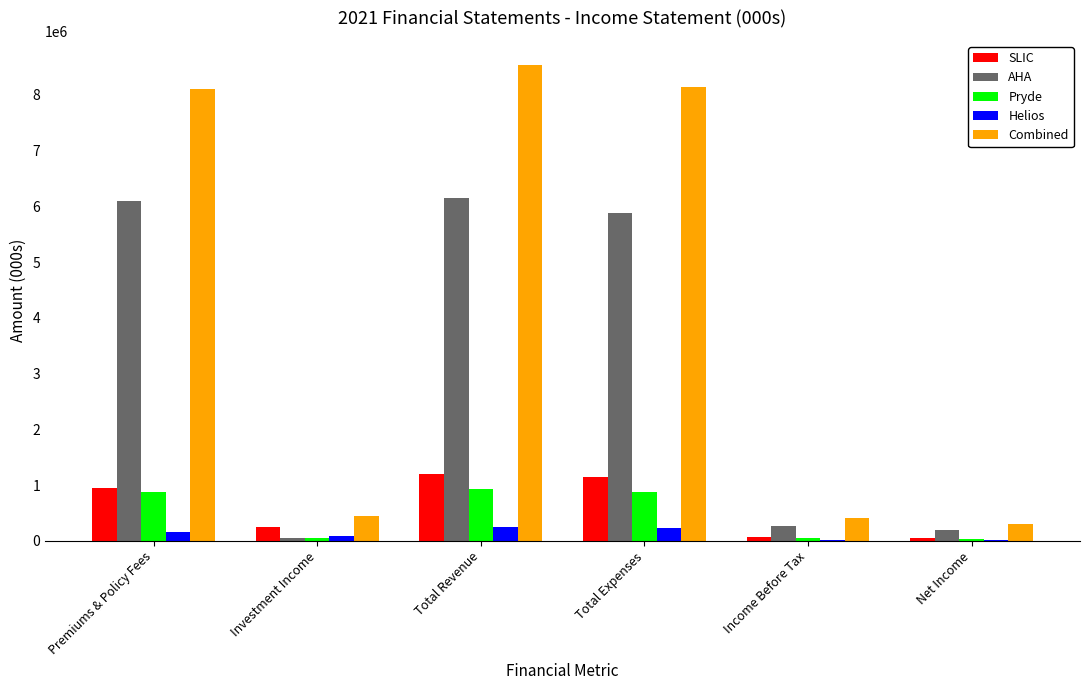

Are the bars horizontal?

No